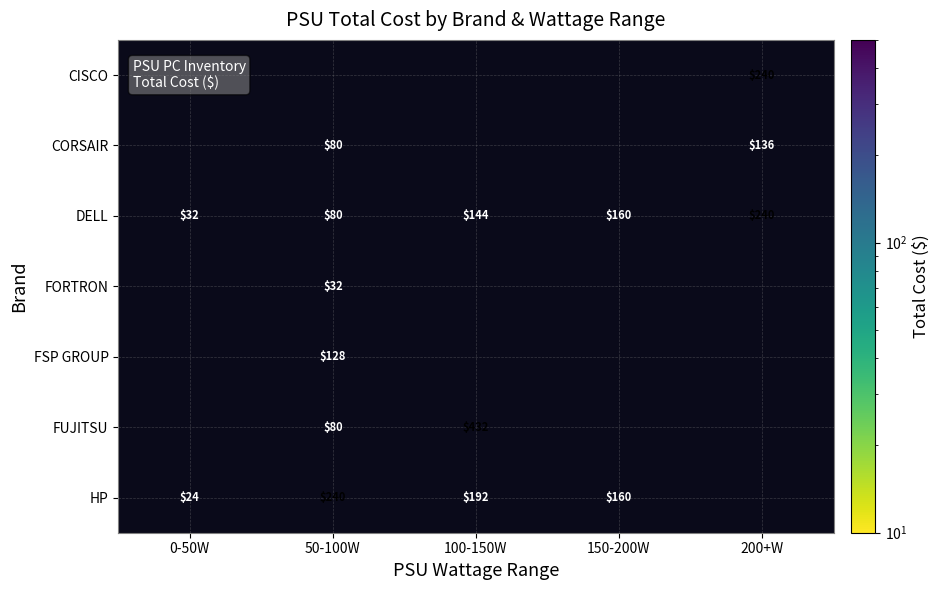

True or false: CORSAIR has a value of 72 at 200+W.

False